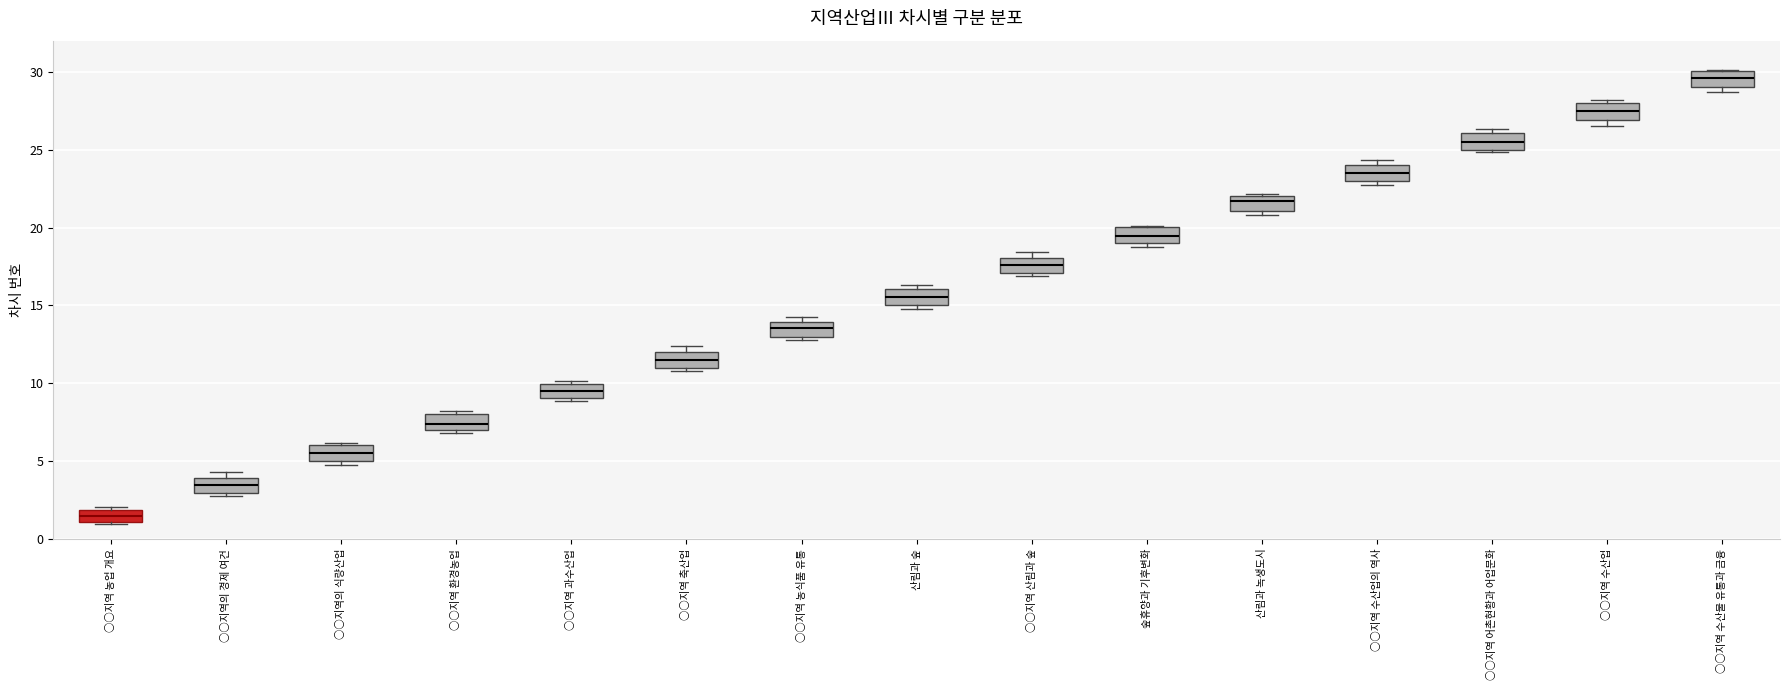

Which box has the highest median line?

○○지역 수산물 유통과 금융